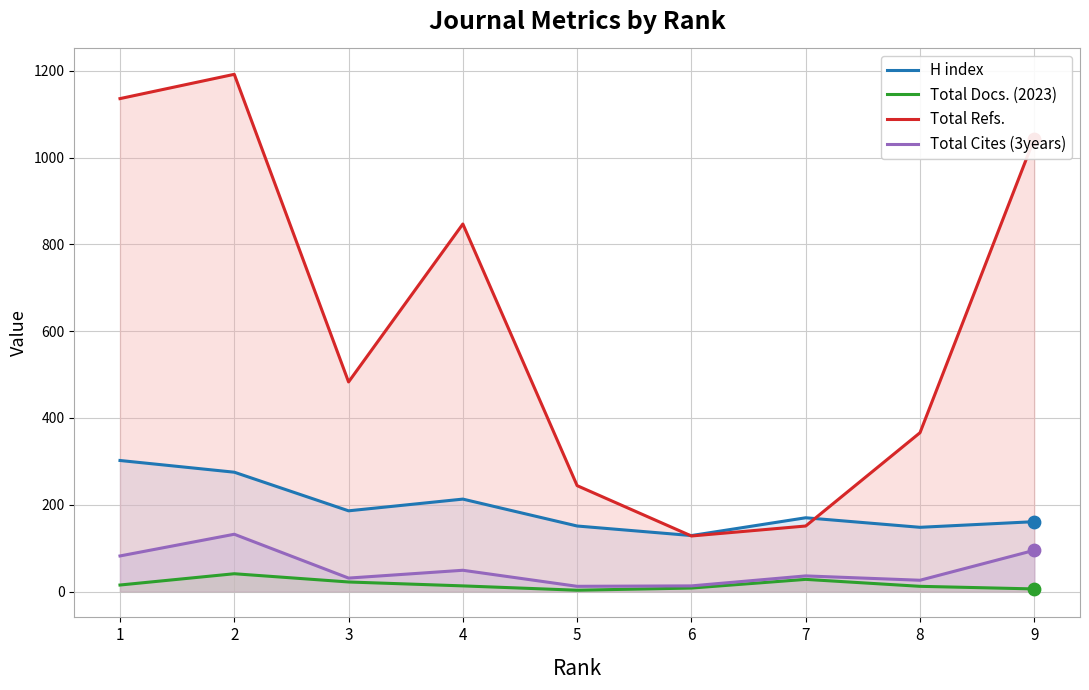

Which series contains the highest Y value?

Total Refs.